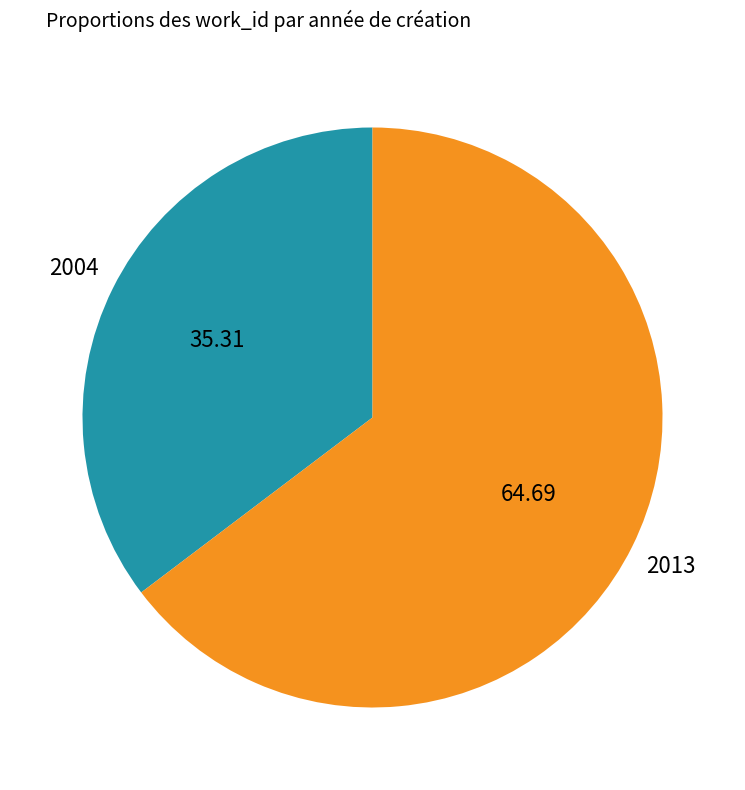

Approximately how many times larger is the value at 2004 compared to 2013?

0.5